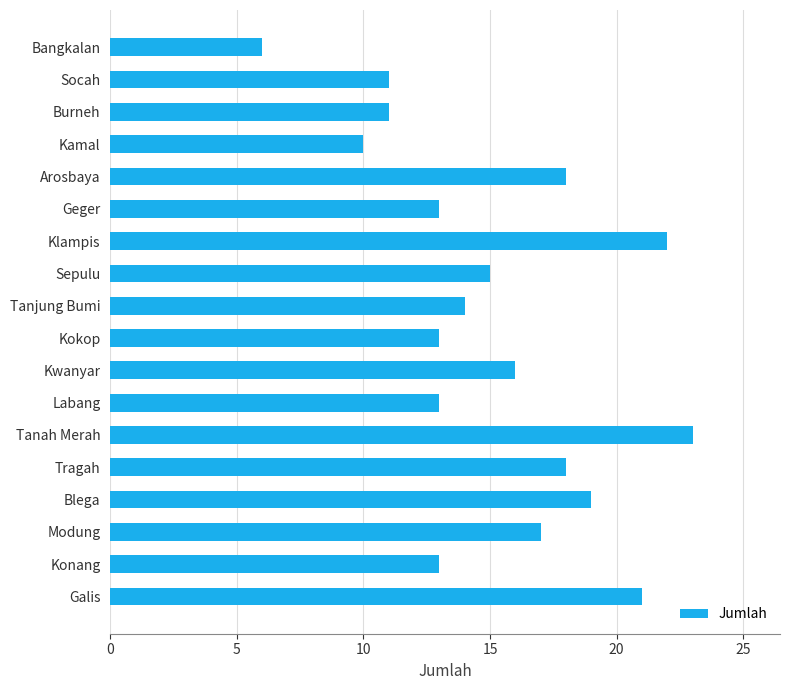

Are the bars horizontal?

Yes